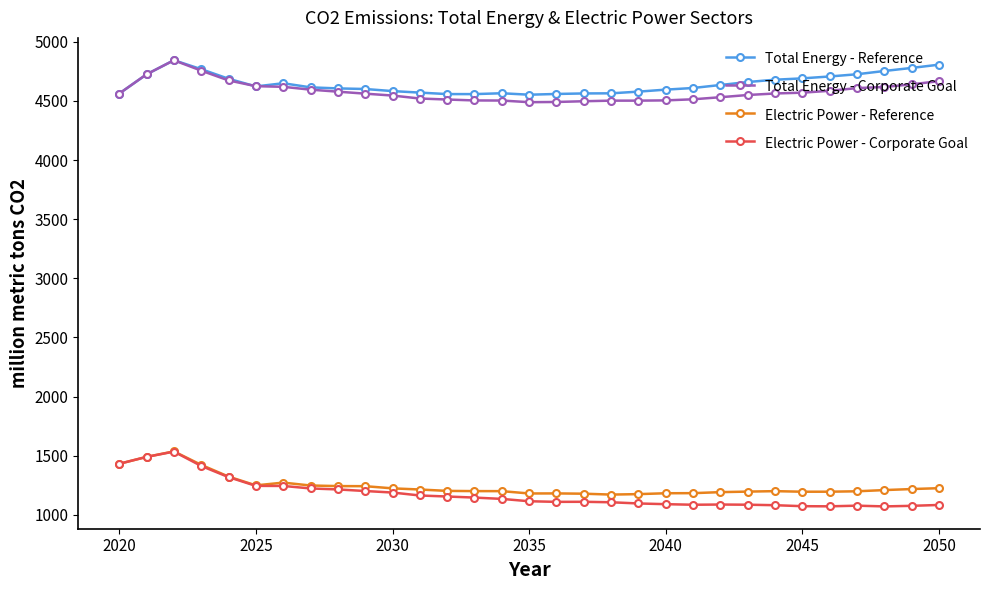

What is the minimum value for Total Energy - Reference?

4552.9